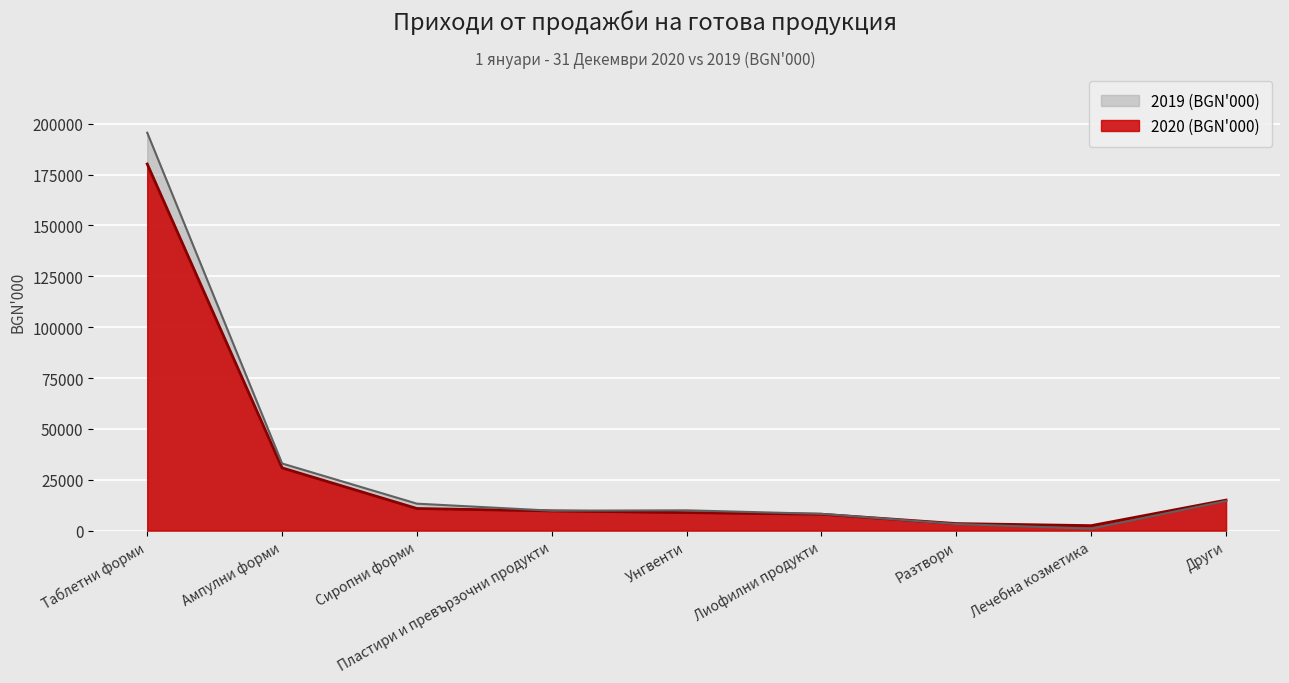

At Унгвенти, list the series in order from largest to smallest.

2019 (BGN'000), 2020 (BGN'000)